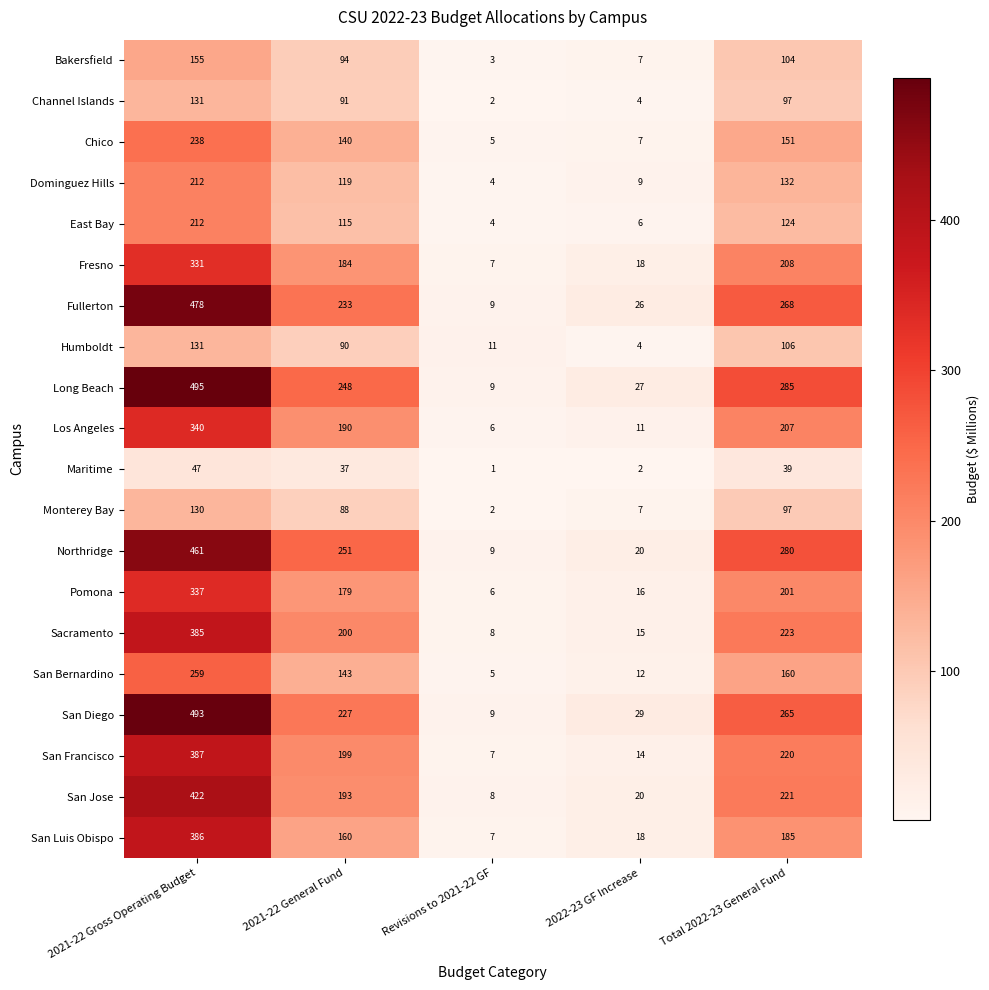

List the labels in order of Pomona value, smallest first.

Revisions to 2021-22 GF, 2022-23 GF Increase, 2021-22 General Fund, Total 2022-23 General Fund, 2021-22 Gross Operating Budget